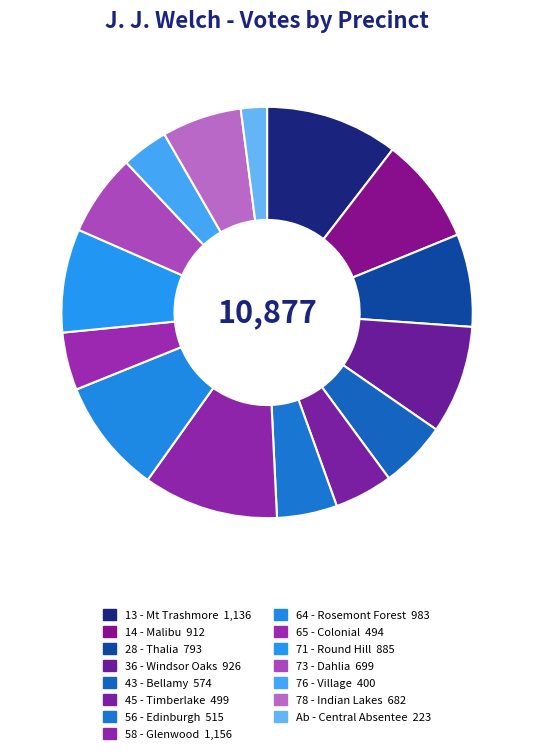

How many slices are in this pie chart?

15